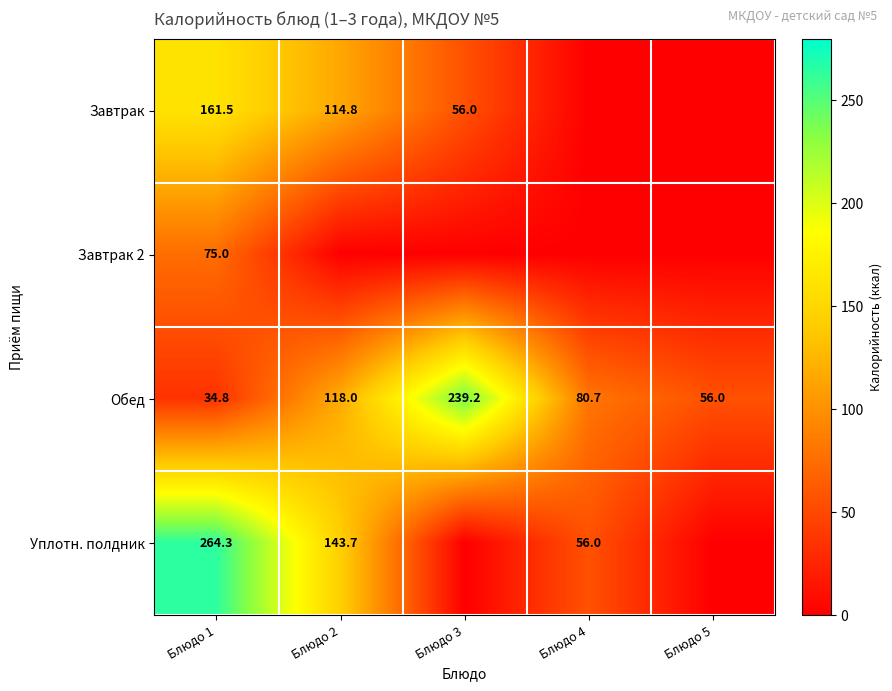

At how many categories does at least one series exceed 121?

3